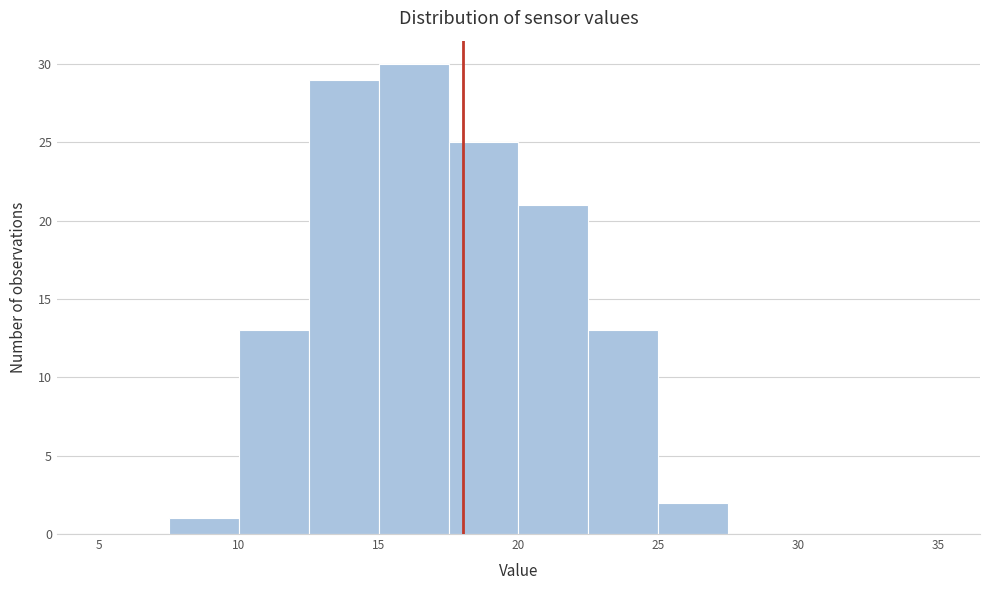

Which range on the x-axis has the tallest bar?

15.0 to 17.5